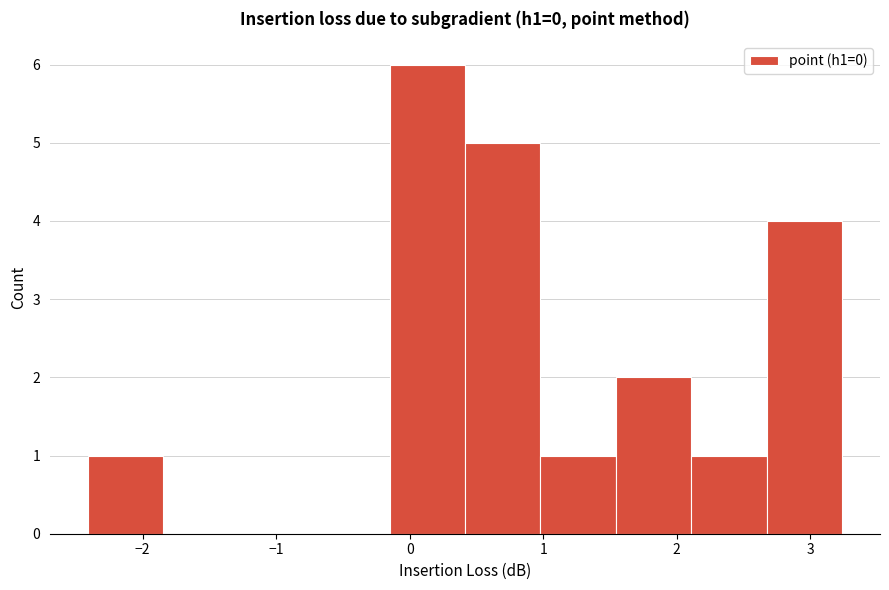

How tall is the bar that spans 1.0 to 1.5 on the x-axis? Neither the bar edges nor the heights are printed on the chart, so give them approximately, as read against the axes.

1